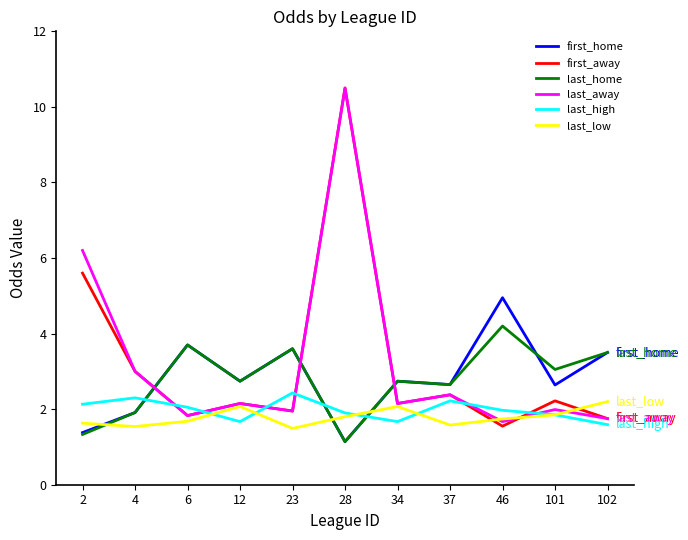

At which category is the sum across all series the highest?

28